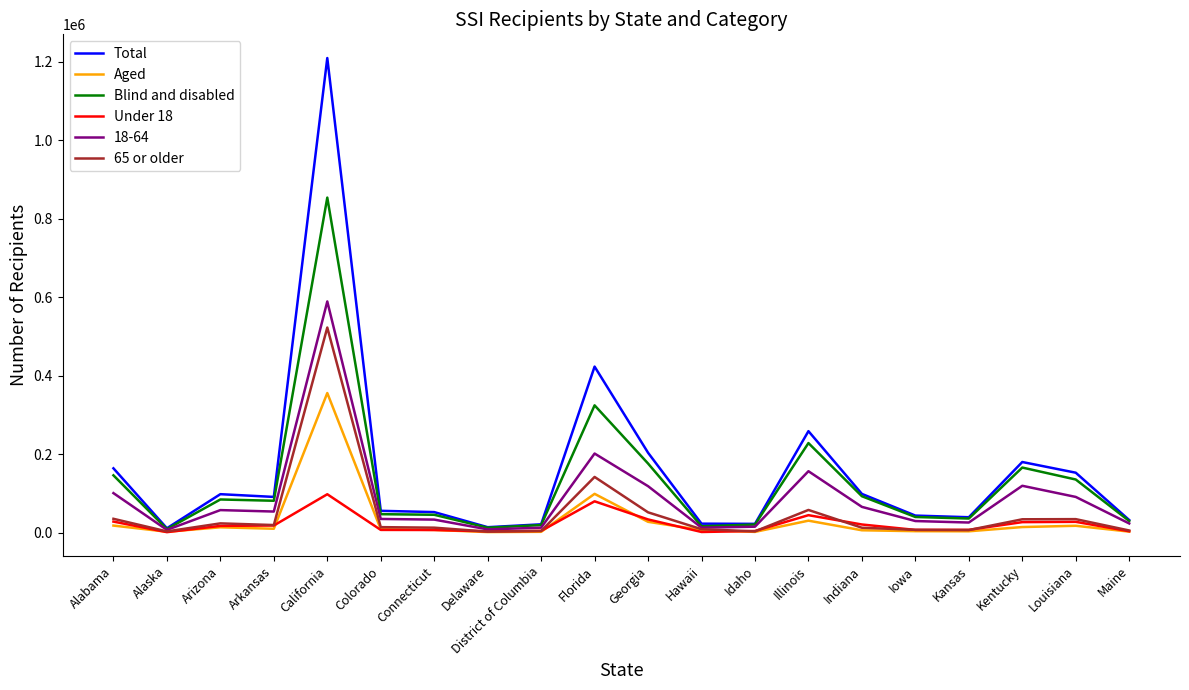

At how many categories does at least one series exceed 960254?

1